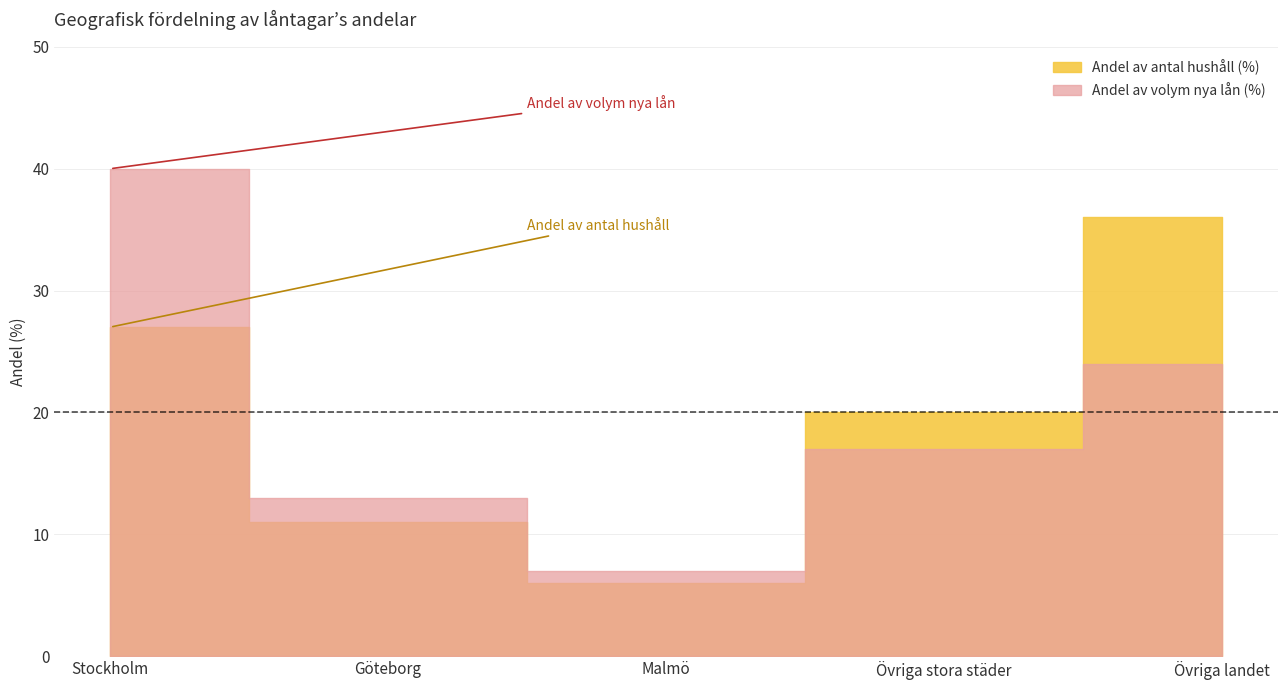

What is the minimum value for Andel av volym nya lån (%)?

7